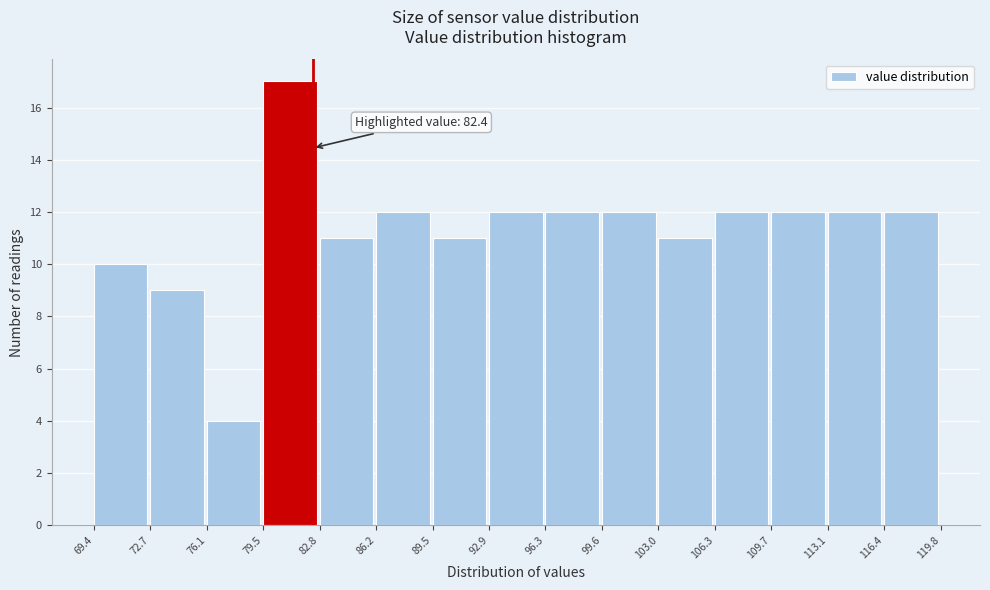

Over which range of the x-axis is the bar tallest?

79.5 to 82.8